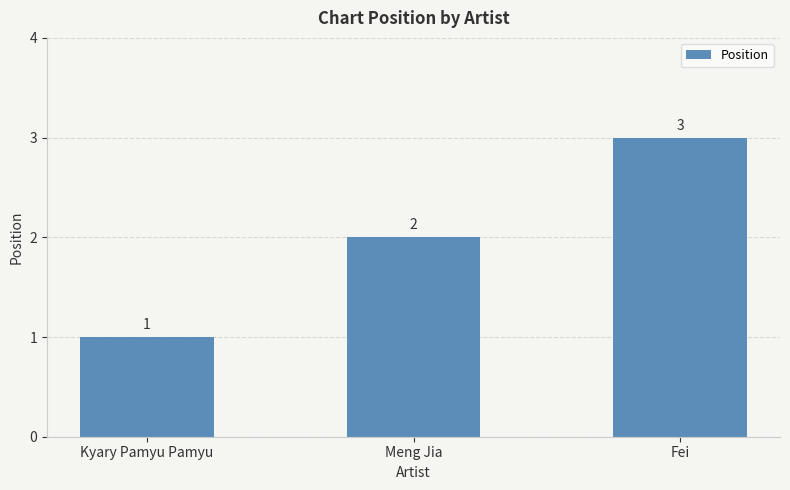

What is the label of the 3rd bar from the right?

Kyary Pamyu Pamyu